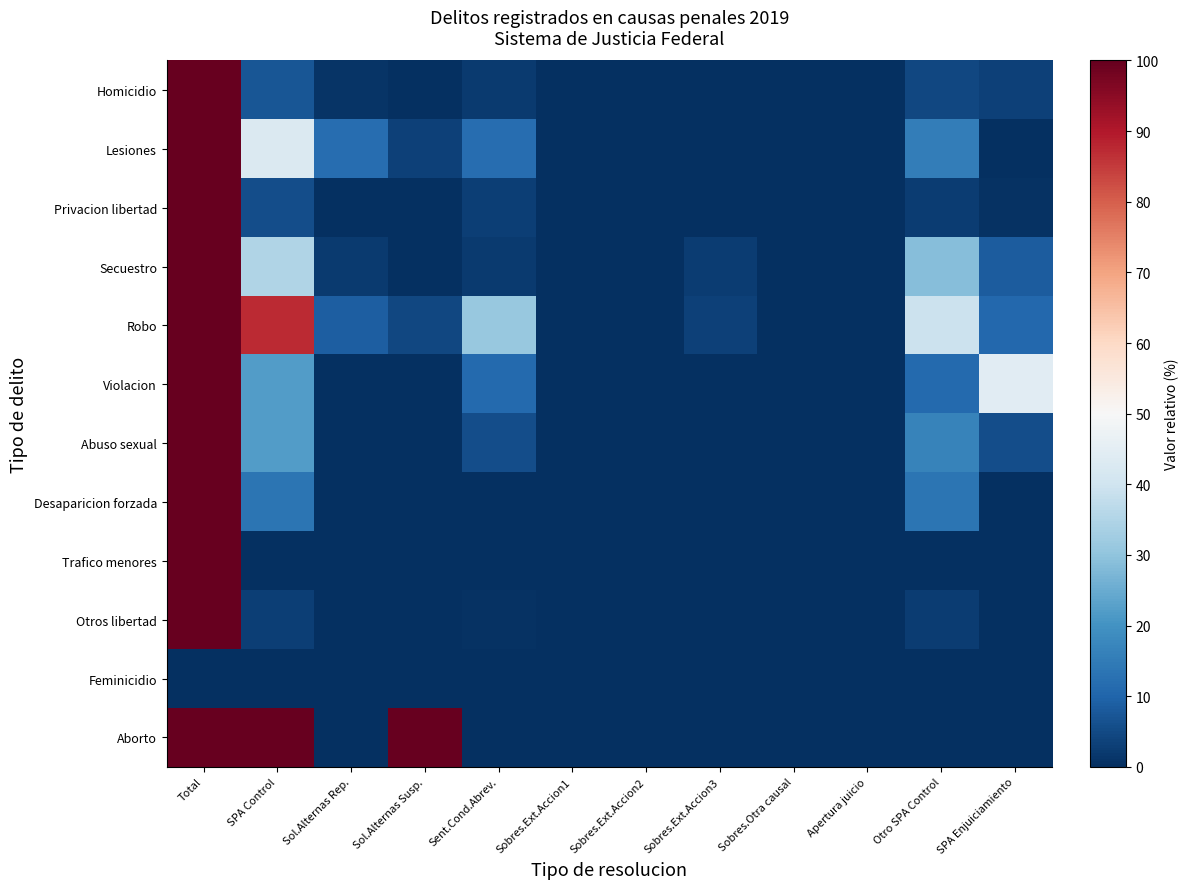

Reading left to right, extract all data points from this chart.

Homicidio: Total=100.0	SPA Control=7.3	Sol.Alternas Rep.=0.8	Sol.Alternas Susp.=0.0	Sent.Cond.Abrev.=2.0	Sobres.Ext.Accion1=0.0	Sobres.Ext.Accion2=0.0	Sobres.Ext.Accion3=0.0	Sobres.Otra causal=0.0	Apertura juicio=0.0	Otro SPA Control=4.5	SPA Enjuiciamiento=3.4
Lesiones: Total=100.0	SPA Control=42.9	Sol.Alternas Rep.=12.1	Sol.Alternas Susp.=3.3	Sent.Cond.Abrev.=12.1	Sobres.Ext.Accion1=0.0	Sobres.Ext.Accion2=0.0	Sobres.Ext.Accion3=0.0	Sobres.Otra causal=0.0	Apertura juicio=0.0	Otro SPA Control=15.4	SPA Enjuiciamiento=0.0
Privacion libertad: Total=100.0	SPA Control=5.5	Sol.Alternas Rep.=0.0	Sol.Alternas Susp.=0.0	Sent.Cond.Abrev.=3.0	Sobres.Ext.Accion1=0.0	Sobres.Ext.Accion2=0.0	Sobres.Ext.Accion3=0.0	Sobres.Otra causal=0.0	Apertura juicio=0.0	Otro SPA Control=2.5	SPA Enjuiciamiento=0.5
Secuestro: Total=100.0	SPA Control=35.0	Sol.Alternas Rep.=2.0	Sol.Alternas Susp.=0.0	Sent.Cond.Abrev.=2.0	Sobres.Ext.Accion1=0.0	Sobres.Ext.Accion2=0.0	Sobres.Ext.Accion3=2.4	Sobres.Otra causal=0.0	Apertura juicio=0.0	Otro SPA Control=28.6	SPA Enjuiciamiento=8.4
Robo: Total=100.0	SPA Control=87.1	Sol.Alternas Rep.=8.9	Sol.Alternas Susp.=4.5	Sent.Cond.Abrev.=31.2	Sobres.Ext.Accion1=0.0	Sobres.Ext.Accion2=0.0	Sobres.Ext.Accion3=3.5	Sobres.Otra causal=0.0	Apertura juicio=0.0	Otro SPA Control=39.1	SPA Enjuiciamiento=10.9
Violacion: Total=100.0	SPA Control=22.2	Sol.Alternas Rep.=0.0	Sol.Alternas Susp.=0.0	Sent.Cond.Abrev.=11.1	Sobres.Ext.Accion1=0.0	Sobres.Ext.Accion2=0.0	Sobres.Ext.Accion3=0.0	Sobres.Otra causal=0.0	Apertura juicio=0.0	Otro SPA Control=11.1	SPA Enjuiciamiento=44.4
Abuso sexual: Total=100.0	SPA Control=22.2	Sol.Alternas Rep.=0.0	Sol.Alternas Susp.=0.0	Sent.Cond.Abrev.=5.6	Sobres.Ext.Accion1=0.0	Sobres.Ext.Accion2=0.0	Sobres.Ext.Accion3=0.0	Sobres.Otra causal=0.0	Apertura juicio=0.0	Otro SPA Control=16.7	SPA Enjuiciamiento=5.6
Desaparicion forzada: Total=100.0	SPA Control=13.6	Sol.Alternas Rep.=0.0	Sol.Alternas Susp.=0.0	Sent.Cond.Abrev.=0.0	Sobres.Ext.Accion1=0.0	Sobres.Ext.Accion2=0.0	Sobres.Ext.Accion3=0.0	Sobres.Otra causal=0.0	Apertura juicio=0.0	Otro SPA Control=13.6	SPA Enjuiciamiento=0.0
Trafico menores: Total=100.0	SPA Control=0.0	Sol.Alternas Rep.=0.0	Sol.Alternas Susp.=0.0	Sent.Cond.Abrev.=0.0	Sobres.Ext.Accion1=0.0	Sobres.Ext.Accion2=0.0	Sobres.Ext.Accion3=0.0	Sobres.Otra causal=0.0	Apertura juicio=0.0	Otro SPA Control=0.0	SPA Enjuiciamiento=0.0
Otros libertad: Total=100.0	SPA Control=3.1	Sol.Alternas Rep.=0.0	Sol.Alternas Susp.=0.0	Sent.Cond.Abrev.=0.5	Sobres.Ext.Accion1=0.0	Sobres.Ext.Accion2=0.0	Sobres.Ext.Accion3=0.0	Sobres.Otra causal=0.0	Apertura juicio=0.0	Otro SPA Control=2.6	SPA Enjuiciamiento=0.0
Feminicidio: Total=0.0	SPA Control=0.0	Sol.Alternas Rep.=0.0	Sol.Alternas Susp.=0.0	Sent.Cond.Abrev.=0.0	Sobres.Ext.Accion1=0.0	Sobres.Ext.Accion2=0.0	Sobres.Ext.Accion3=0.0	Sobres.Otra causal=0.0	Apertura juicio=0.0	Otro SPA Control=0.0	SPA Enjuiciamiento=0.0
Aborto: Total=100.0	SPA Control=100.0	Sol.Alternas Rep.=0.0	Sol.Alternas Susp.=100.0	Sent.Cond.Abrev.=0.0	Sobres.Ext.Accion1=0.0	Sobres.Ext.Accion2=0.0	Sobres.Ext.Accion3=0.0	Sobres.Otra causal=0.0	Apertura juicio=0.0	Otro SPA Control=0.0	SPA Enjuiciamiento=0.0